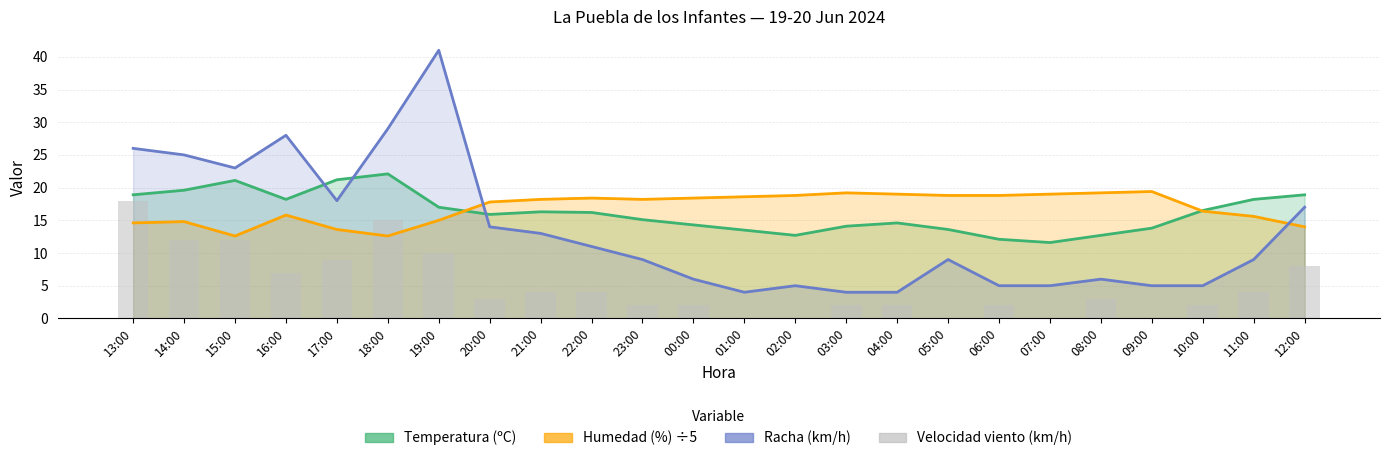

What is the difference between the second highest and minimum values in the Humedad (%) ÷5 series?

6.6